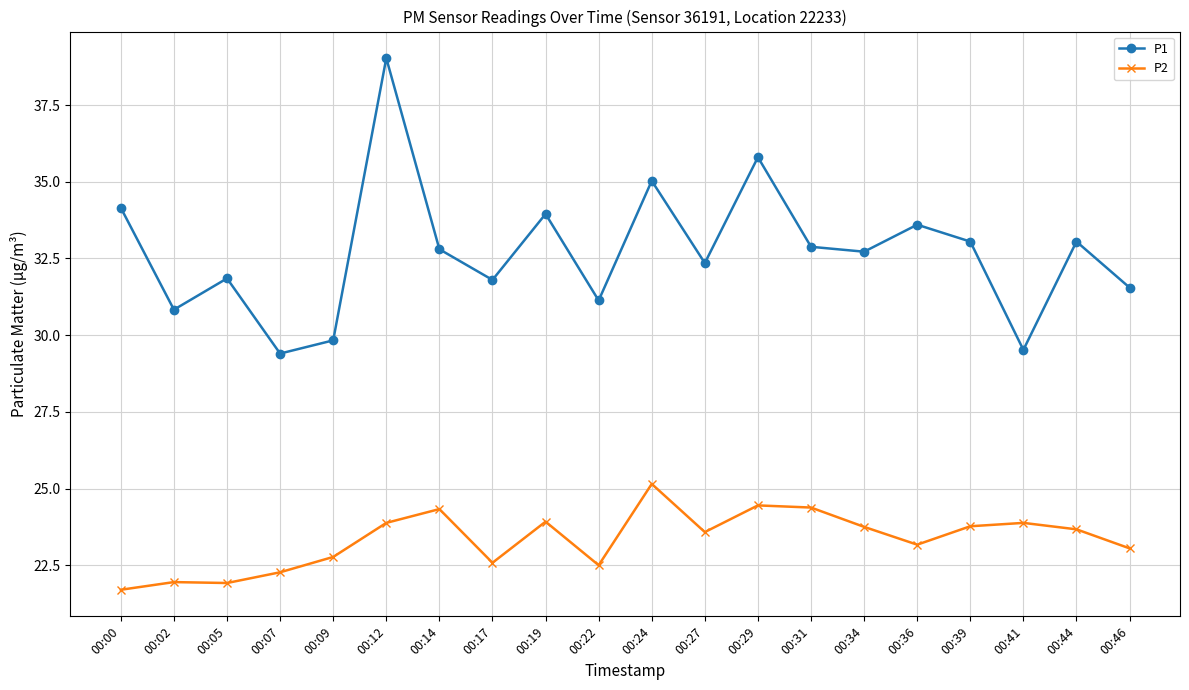

True or false: P2 and P1 intersect in this chart.

False